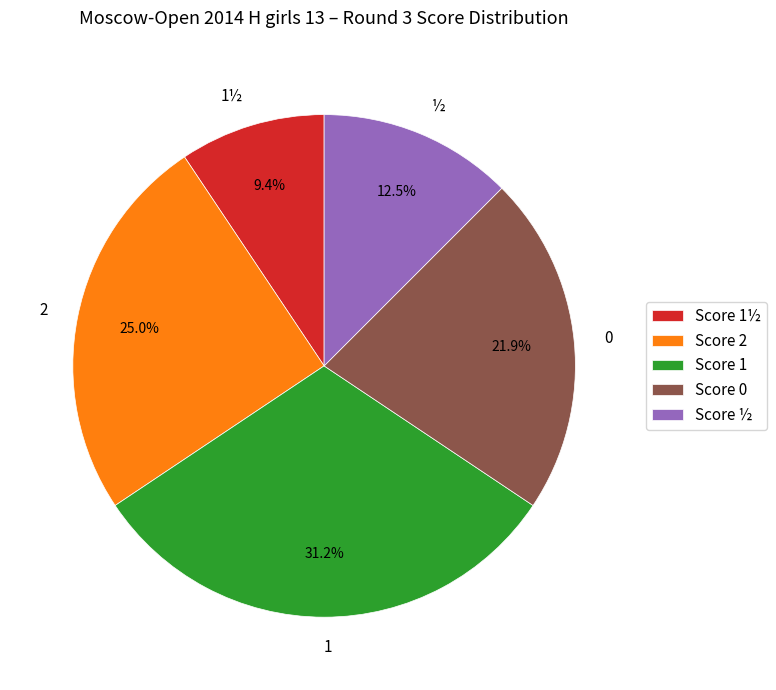

To the nearest percent, what is the combined percentage of 2 and 0?

47%